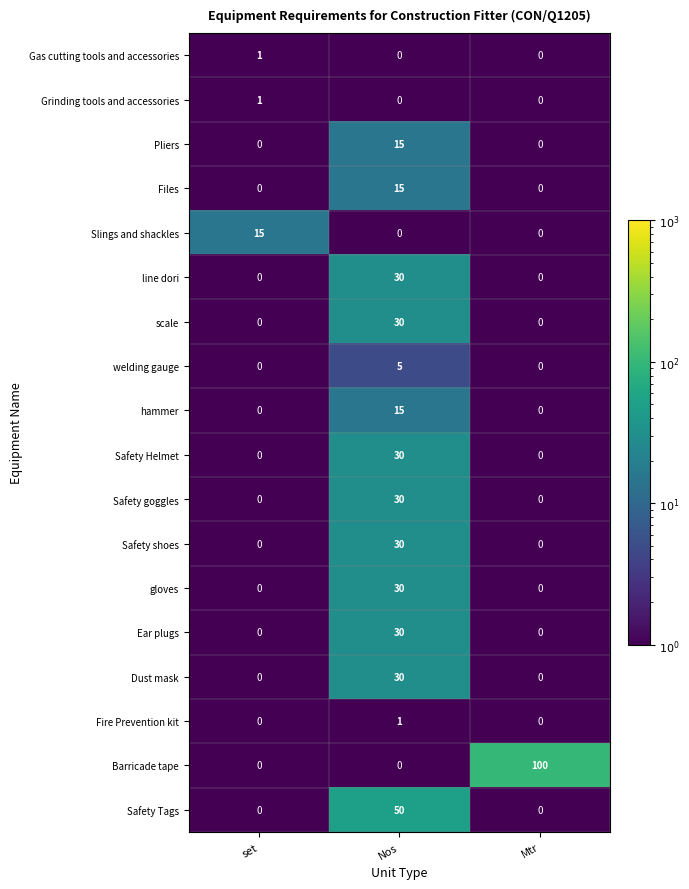

Which series has the largest range (max minus min)?

Barricade tape